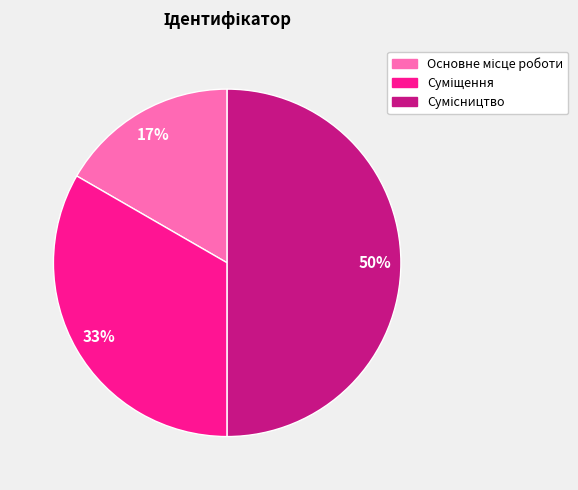

To the nearest percent, what is the difference between the largest and smallest slice percentages?

33%